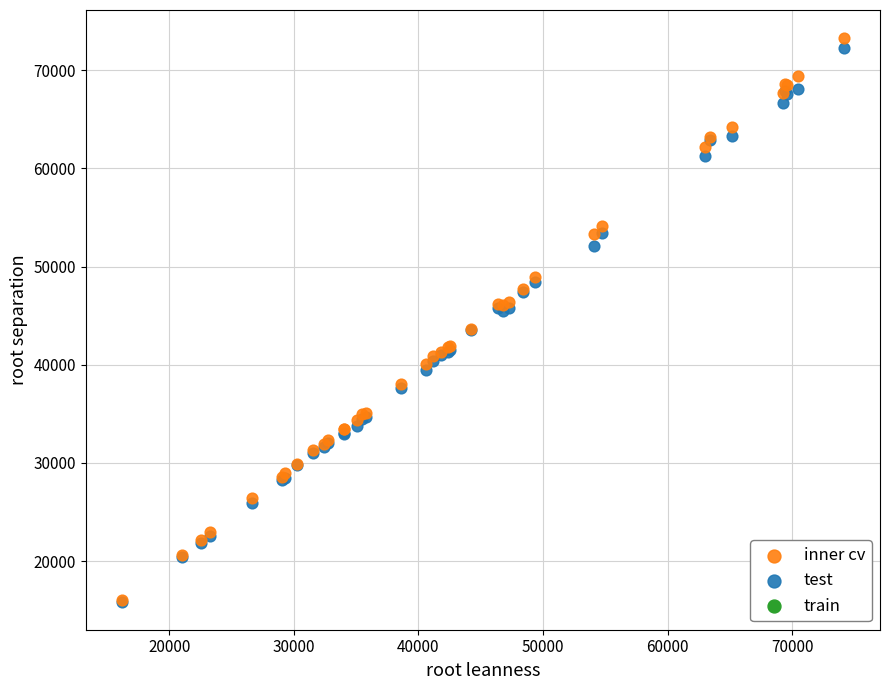

Which series has the widest spread of Y values?

inner cv